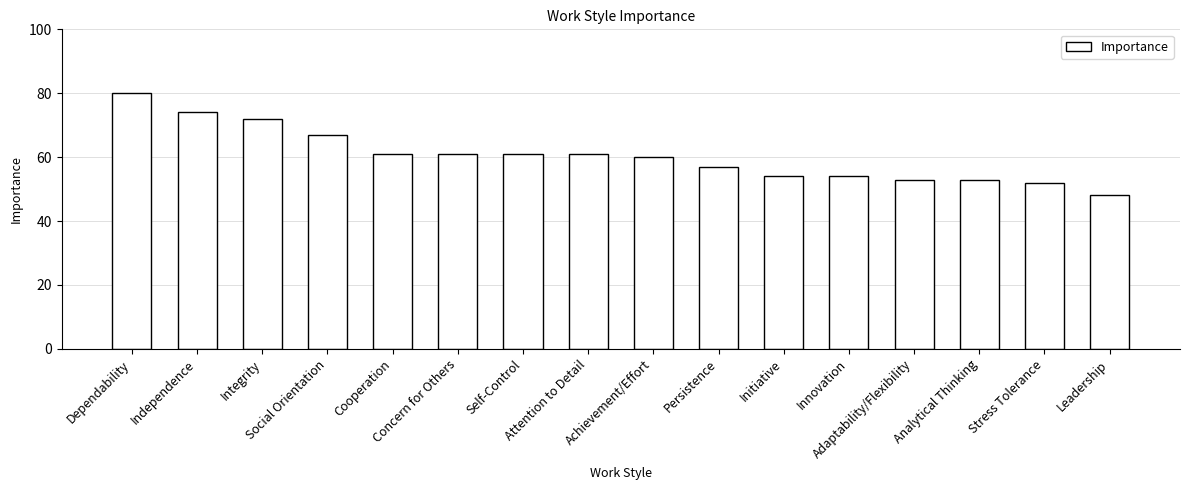

What is the change in value from Independence to Cooperation?

-13